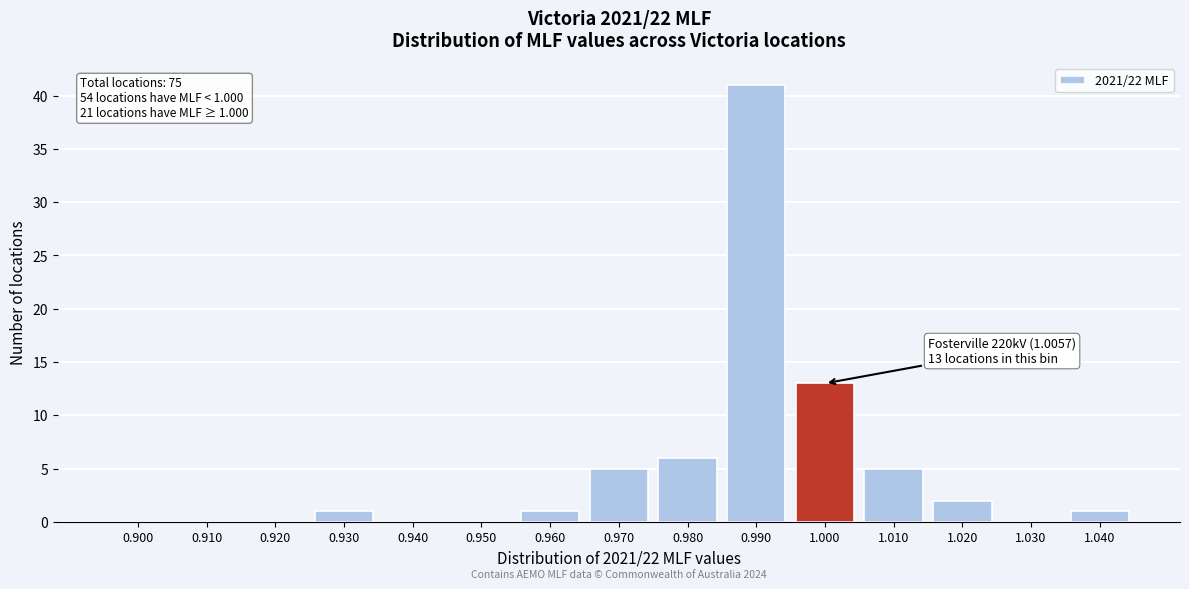

Reading left to right, list all the values displayed in this chart.

0.900=0	0.910=0	0.920=0	0.930=1	0.940=0	0.950=0	0.960=1	0.970=5	0.980=6	0.990=41	1.000=13	1.010=5	1.020=2	1.030=0	1.040=1